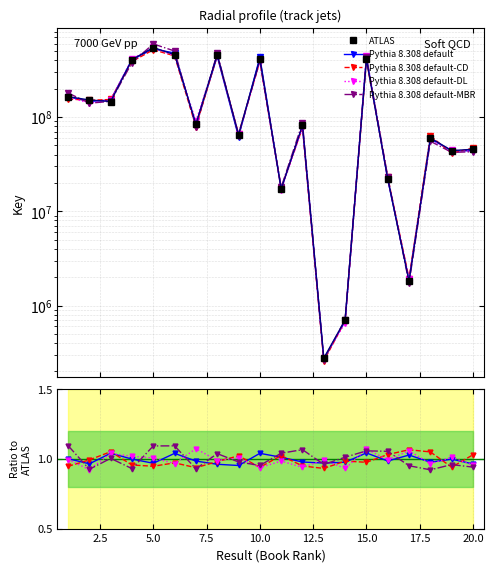

True or false: Pythia 8.308 default-DL has a value of 1.0 at 19.

True